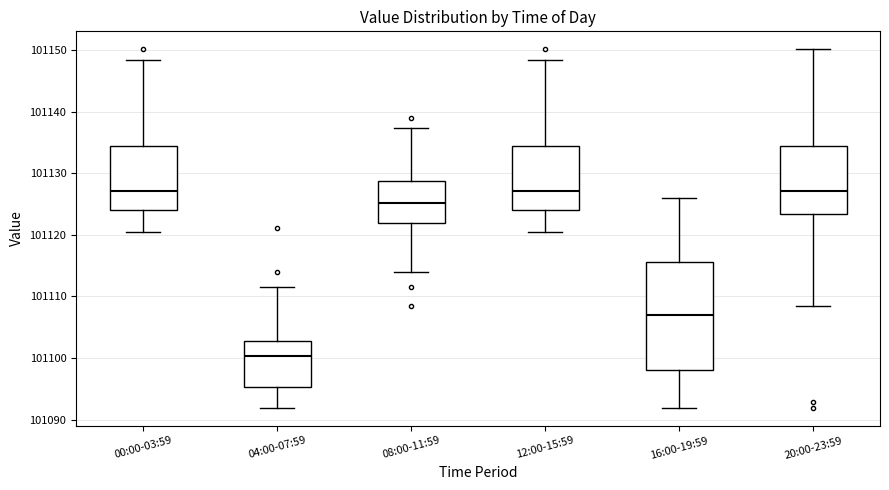

Reading left to right, transcribe this box plot: for each box, give where its median line is, the range the box spans, and where its two whiskers end, as read against the y-axis. The values are not printed on the chart, so give them approximately, as read against the axis.

00:00-03:59: median 101127, box 101124 to 101134, whiskers 101120 to 101148
04:00-07:59: median 101100, box 101095 to 101103, whiskers 101092 to 101112
08:00-11:59: median 101125, box 101122 to 101129, whiskers 101114 to 101137
12:00-15:59: median 101127, box 101124 to 101134, whiskers 101120 to 101148
16:00-19:59: median 101107, box 101098 to 101116, whiskers 101092 to 101126
20:00-23:59: median 101127, box 101123 to 101134, whiskers 101109 to 101150